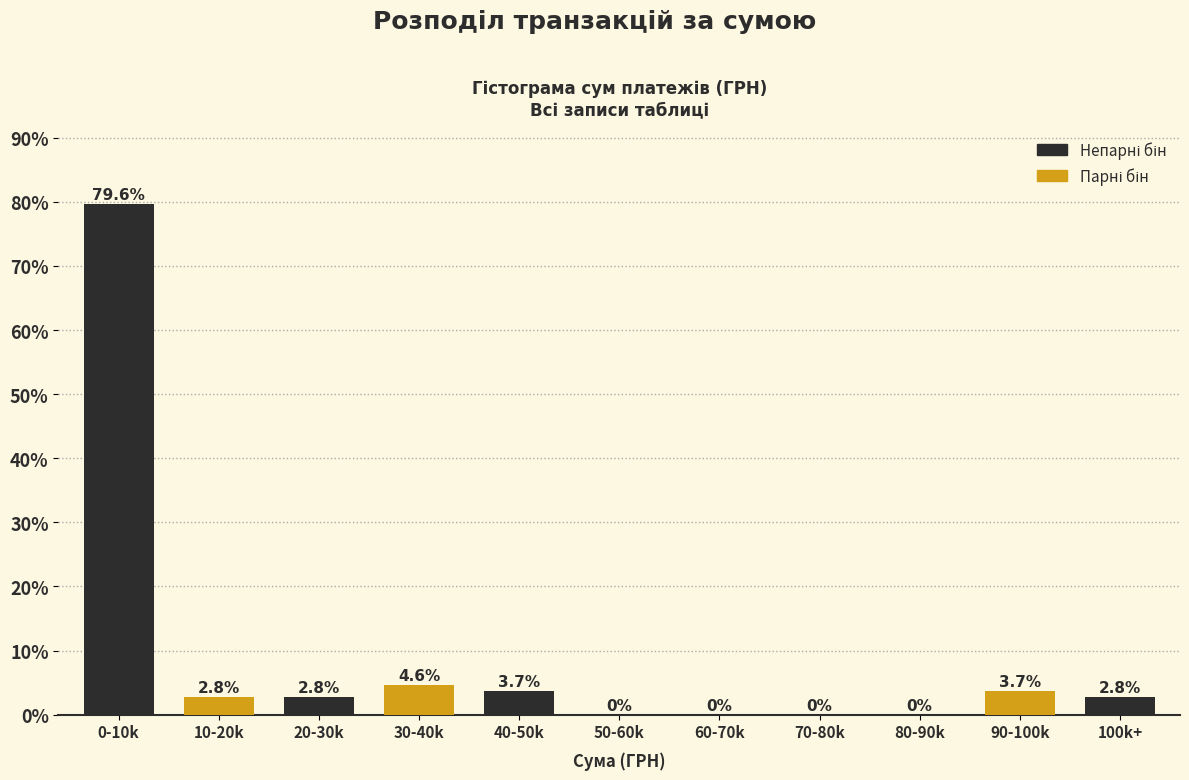

Reading left to right, what are all the values shown in this chart?

0-10k=79.6	10-20k=2.8	20-30k=2.8	30-40k=4.6	40-50k=3.7	50-60k=0.0	60-70k=0.0	70-80k=0.0	80-90k=0.0	90-100k=3.7	100k+=2.8